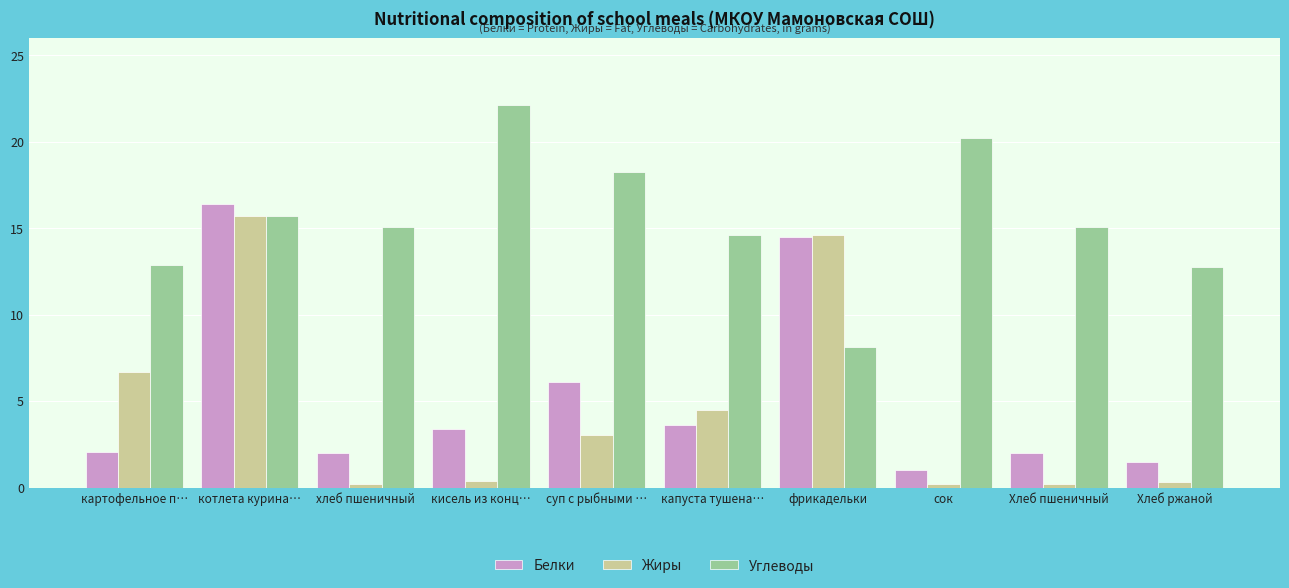

What is the difference between the maximum and minimum values in the Жиры series?

15.5